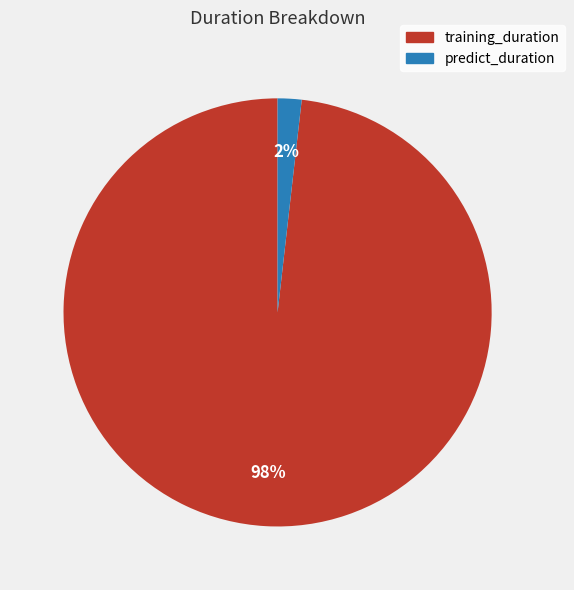

What is the smallest slice in the pie chart?

predict_duration